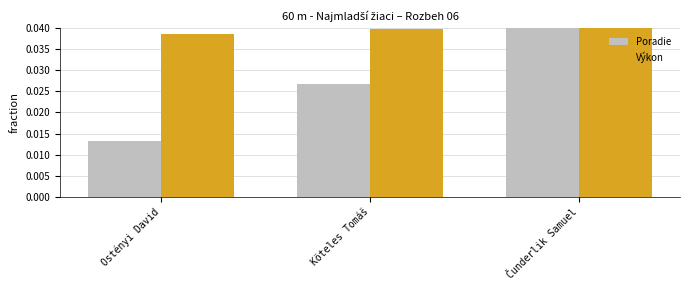

At how many categories does at least one series exceed 0?

3